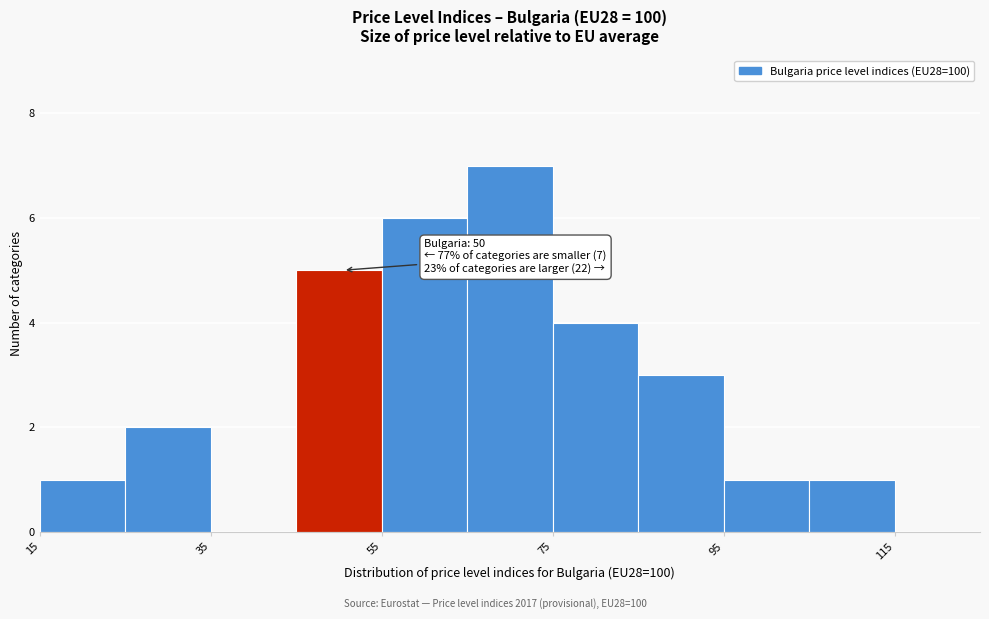

Over which range of the x-axis is the bar tallest?

65 to 75